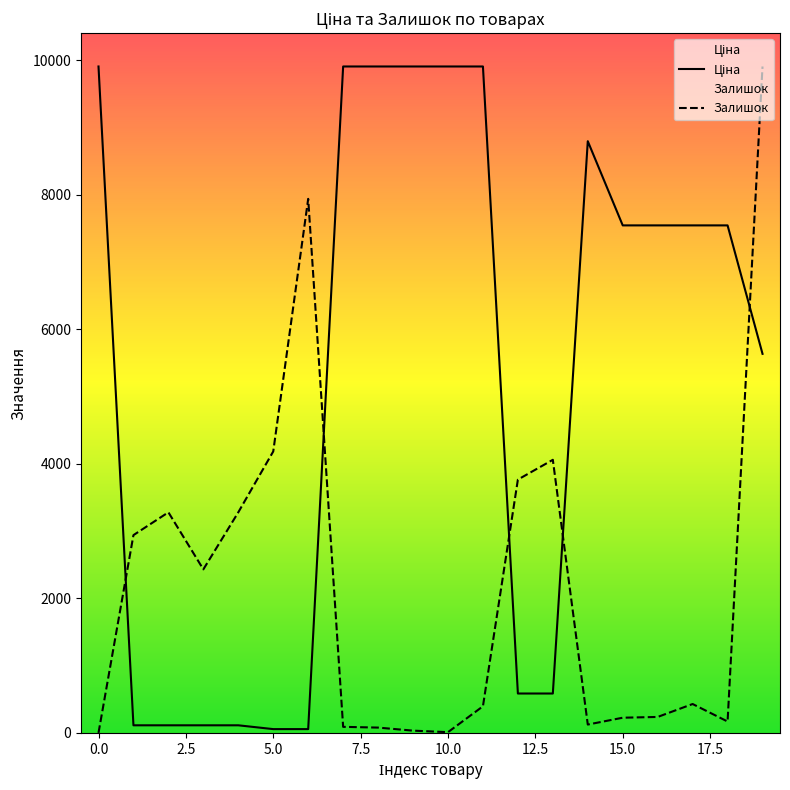

List the series in order of their peak value, highest first.

Ціна, Залишок